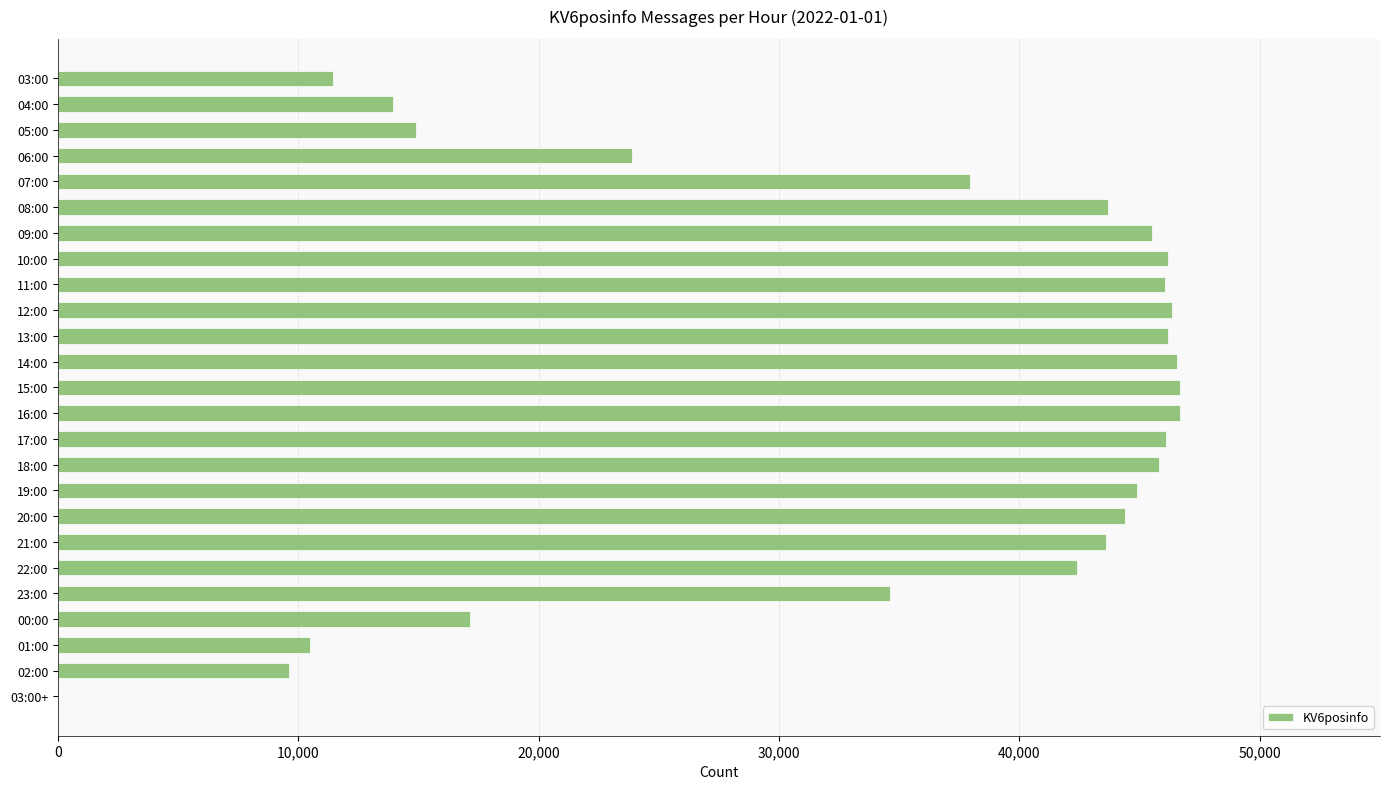

What is the change in value from 15:00 to 02:00?

-37085